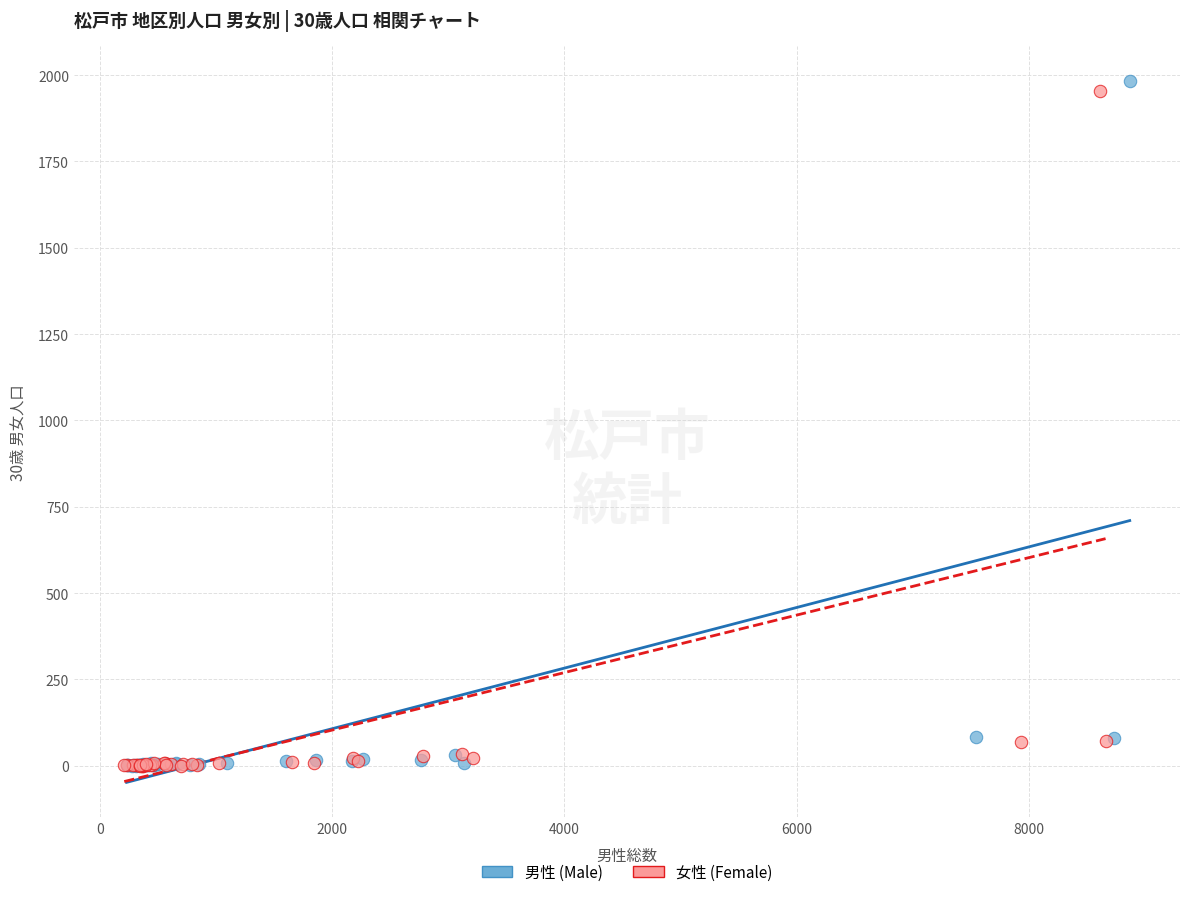

Which series has the largest Y range (max minus min)?

男性 (Male)